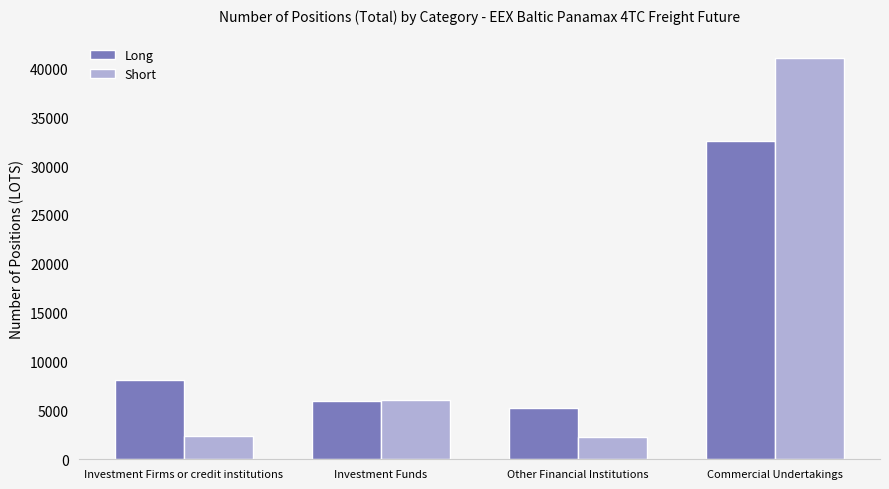

What is the sum of the Short values at Commercial Undertakings and Investment Firms or credit institutions?

43487.3